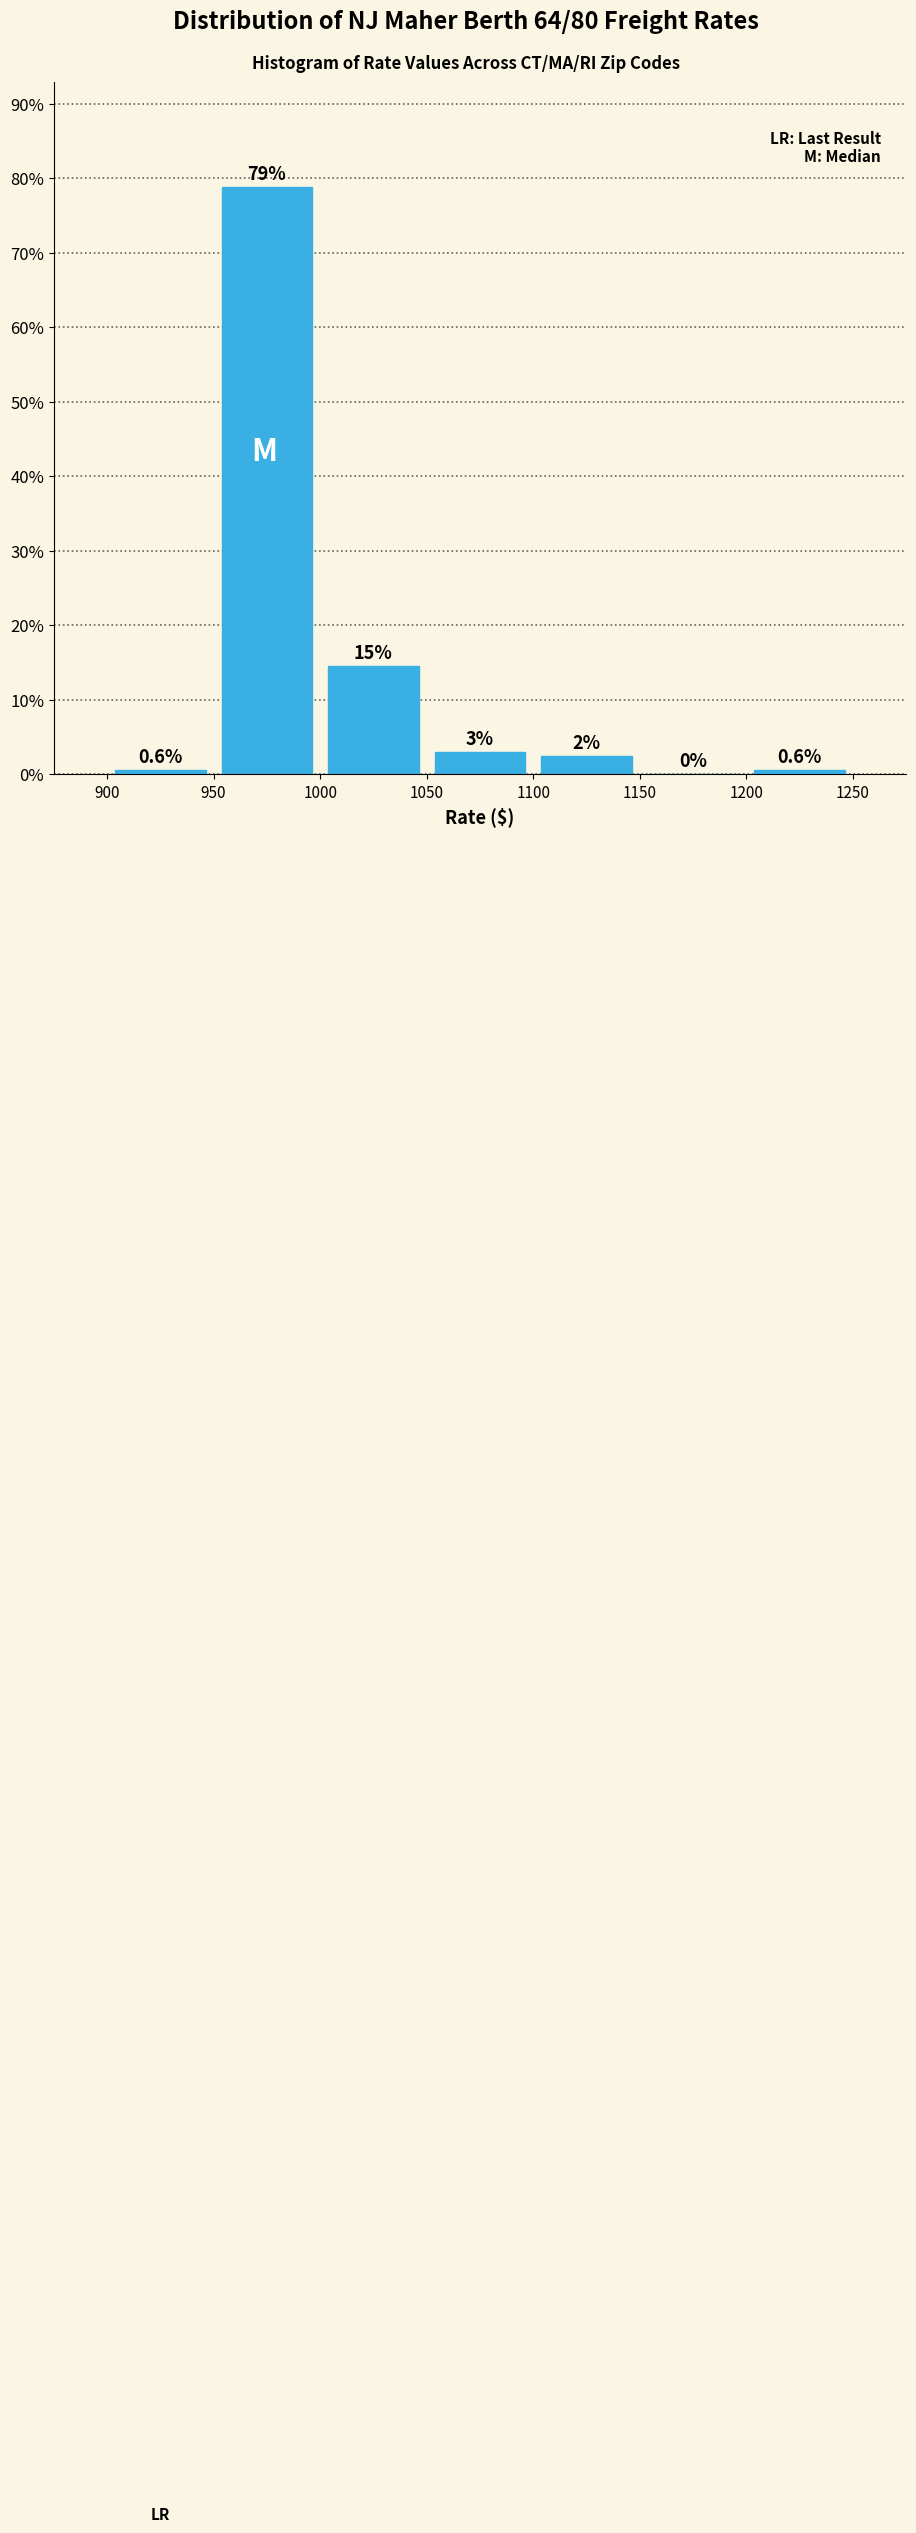

Which range on the x-axis has the tallest bar?

950 to 1000